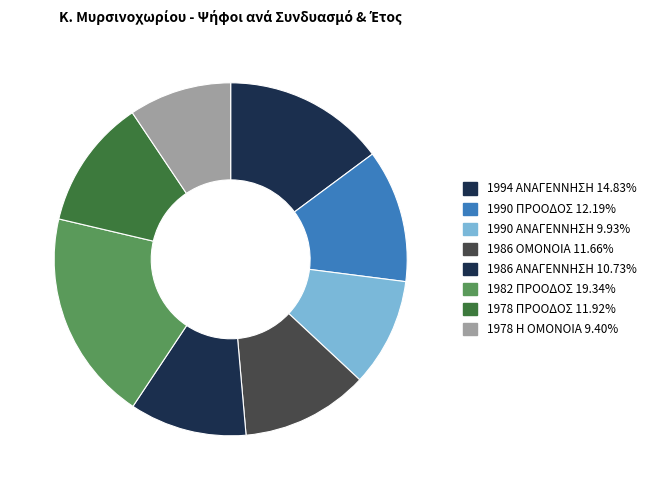

Is it true that 1990 ΑΝΑΓΕΝΝΗΣΗ is 10% of the pie?

True